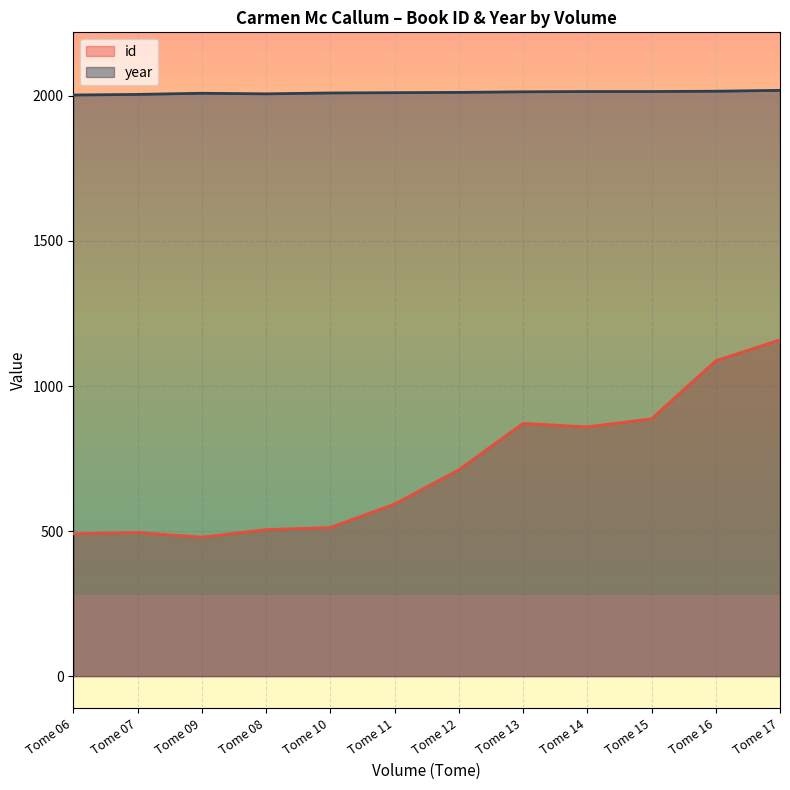

What is the sum of the year values at Tome 13 and Tome 08?

4021